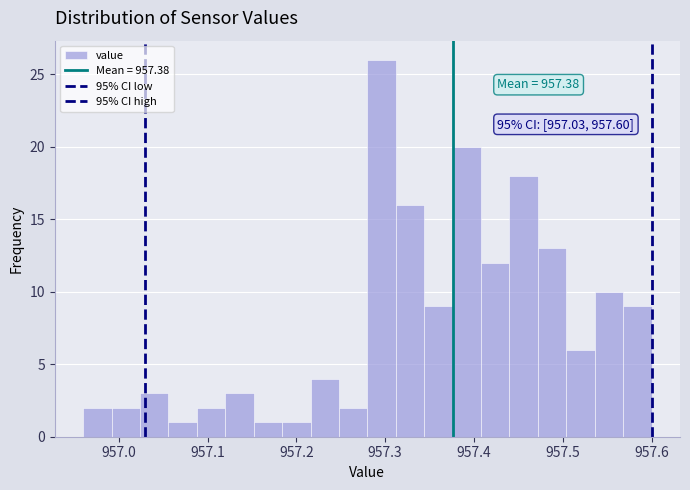

Read against the x-axis, roughly where is the centre of the tallest bar?

957.30